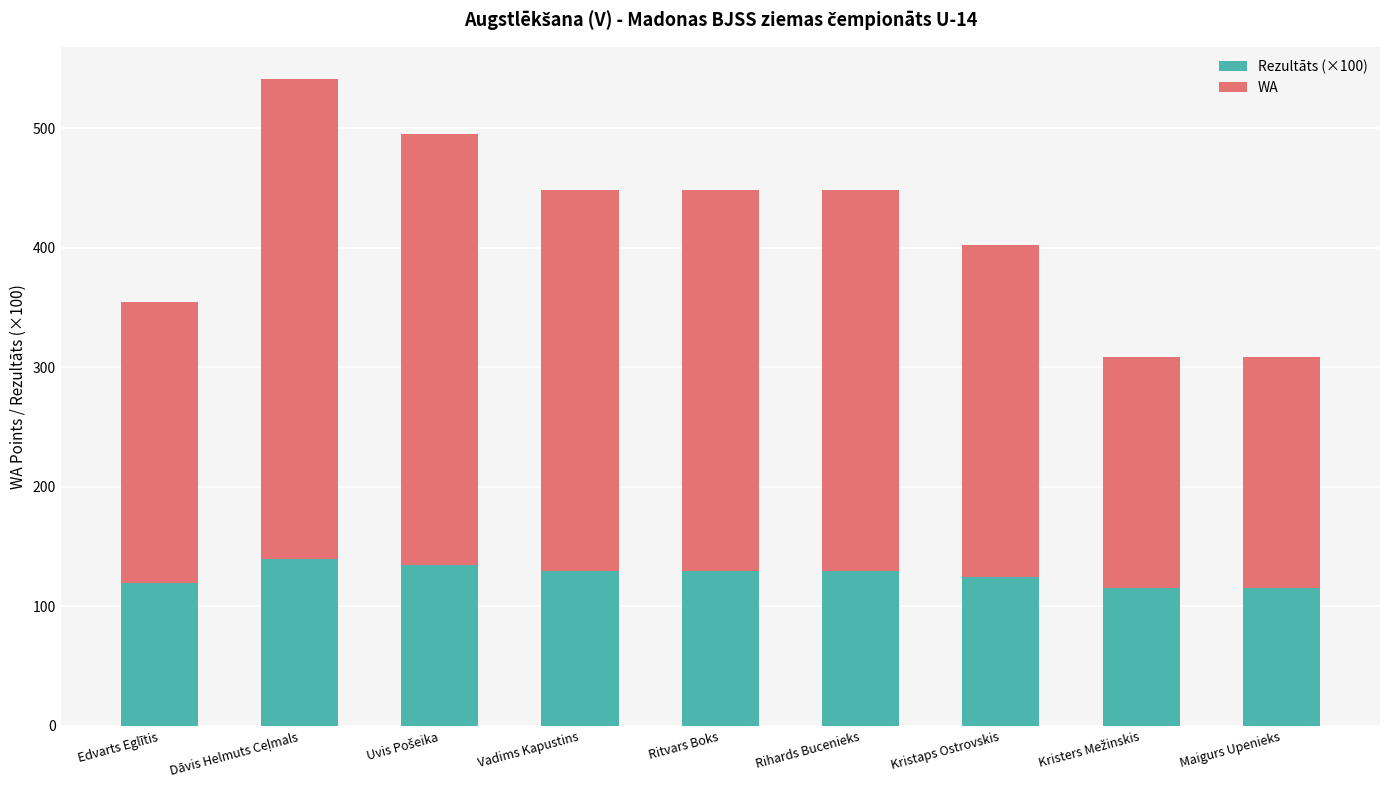

How many bars are there in total?

9